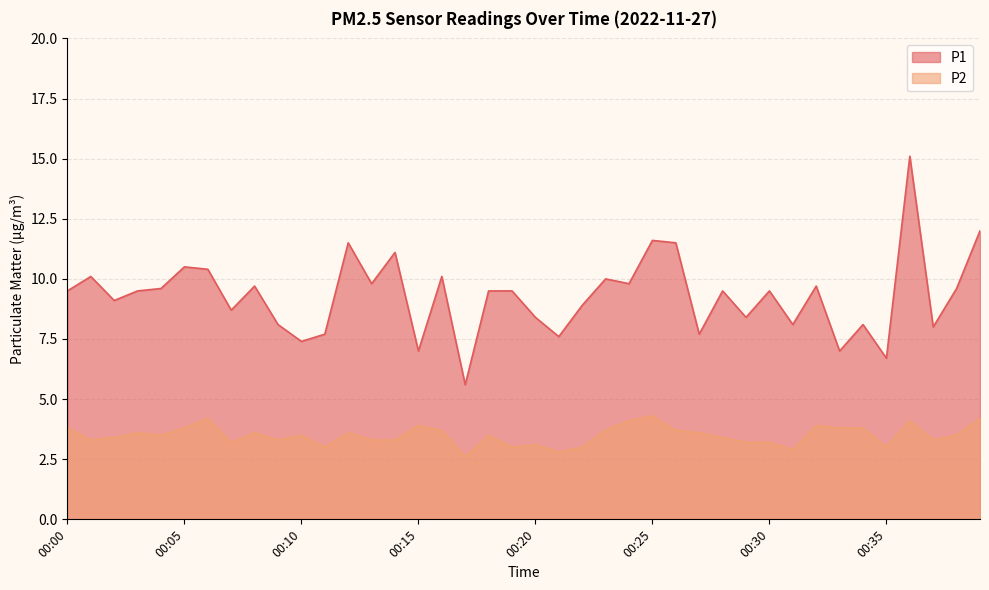

Which category has the lowest value in the P1 series?

00:17